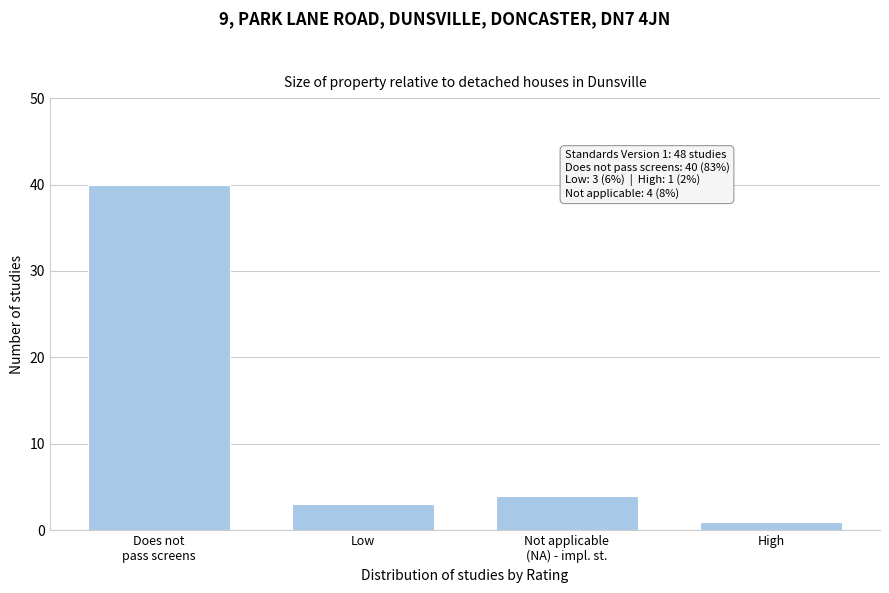

Reading right to left, list all the values displayed in this chart.

1	4	3	40